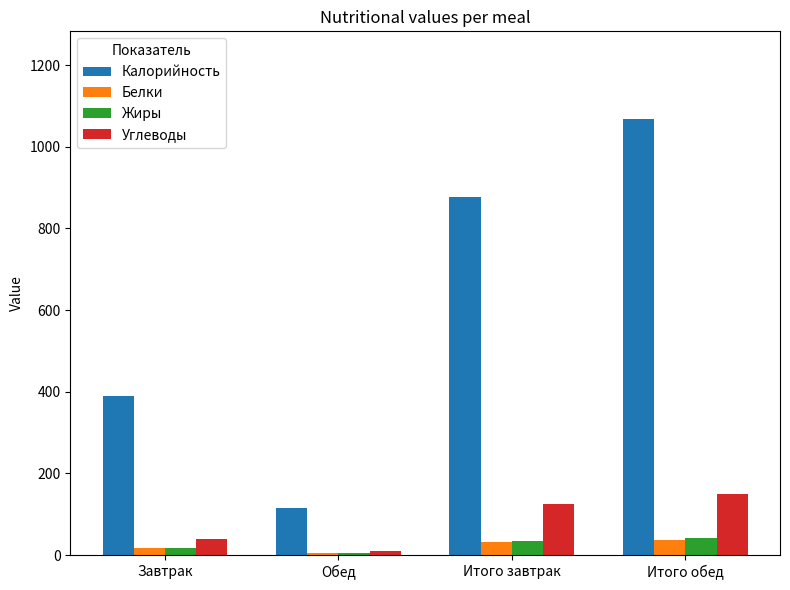

Is the value of Белки at Итого завтрак greater than the value of Углеводы at Итого завтрак?

No